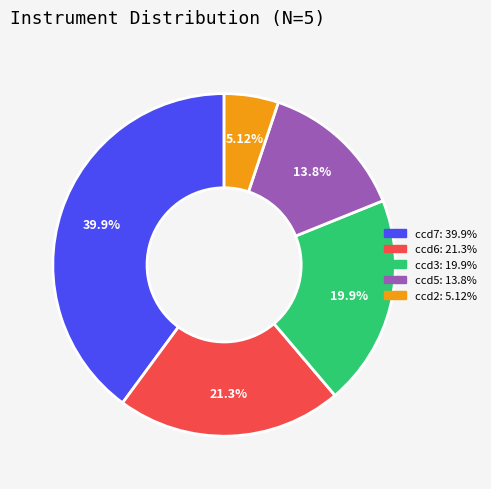

Is there a majority slice in this chart?

No